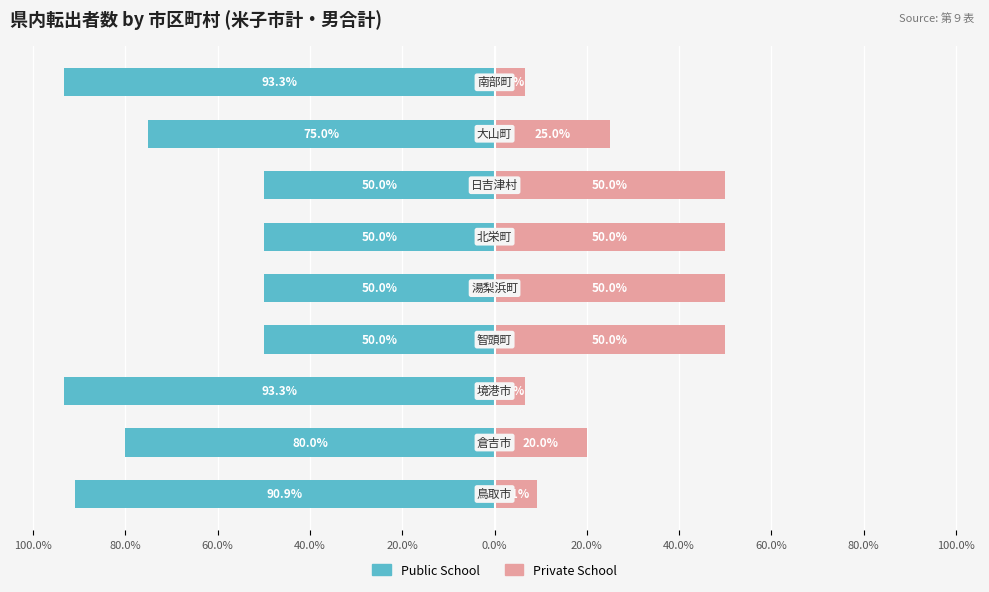

At 80.0%, list the series in order from largest to smallest.

Private School, Public School